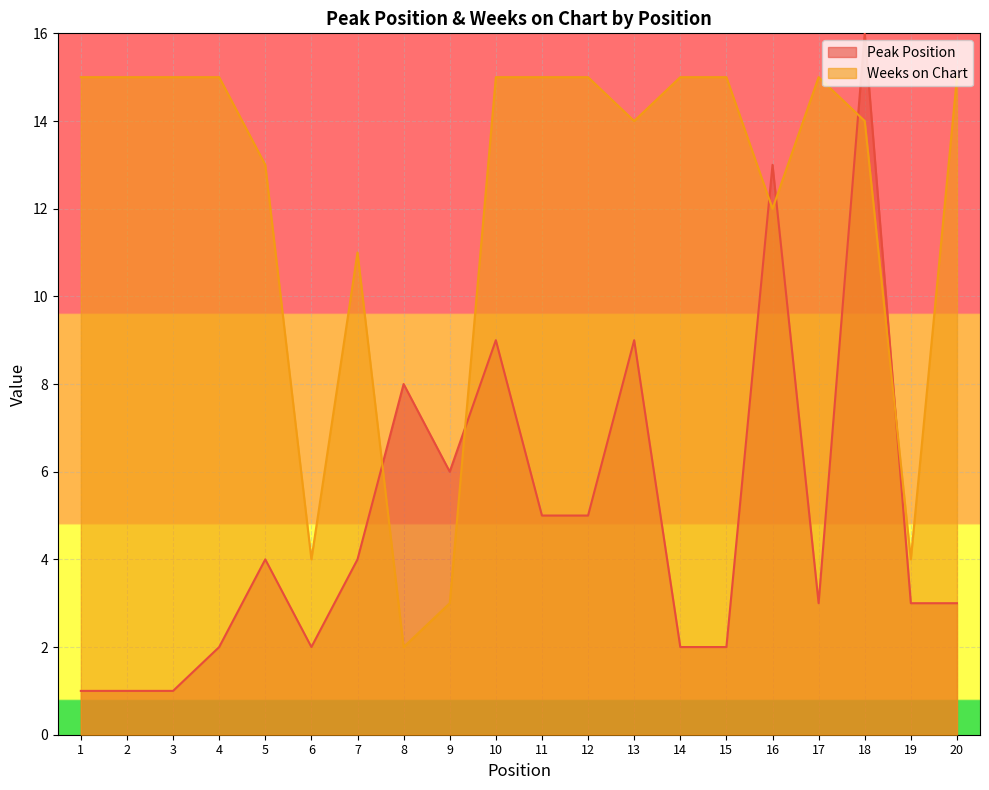

At which category does Weeks on Chart reach its first local valley?

6